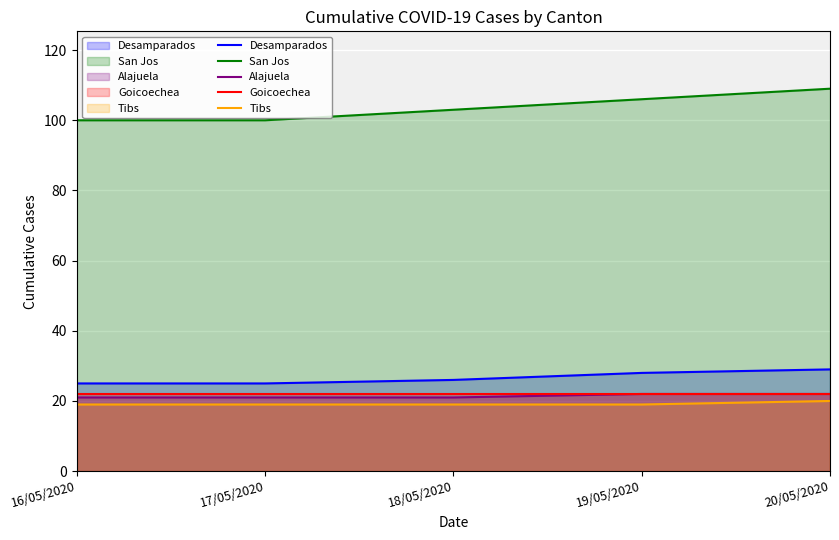

What is the total value across all series at 17/05/2020?

187